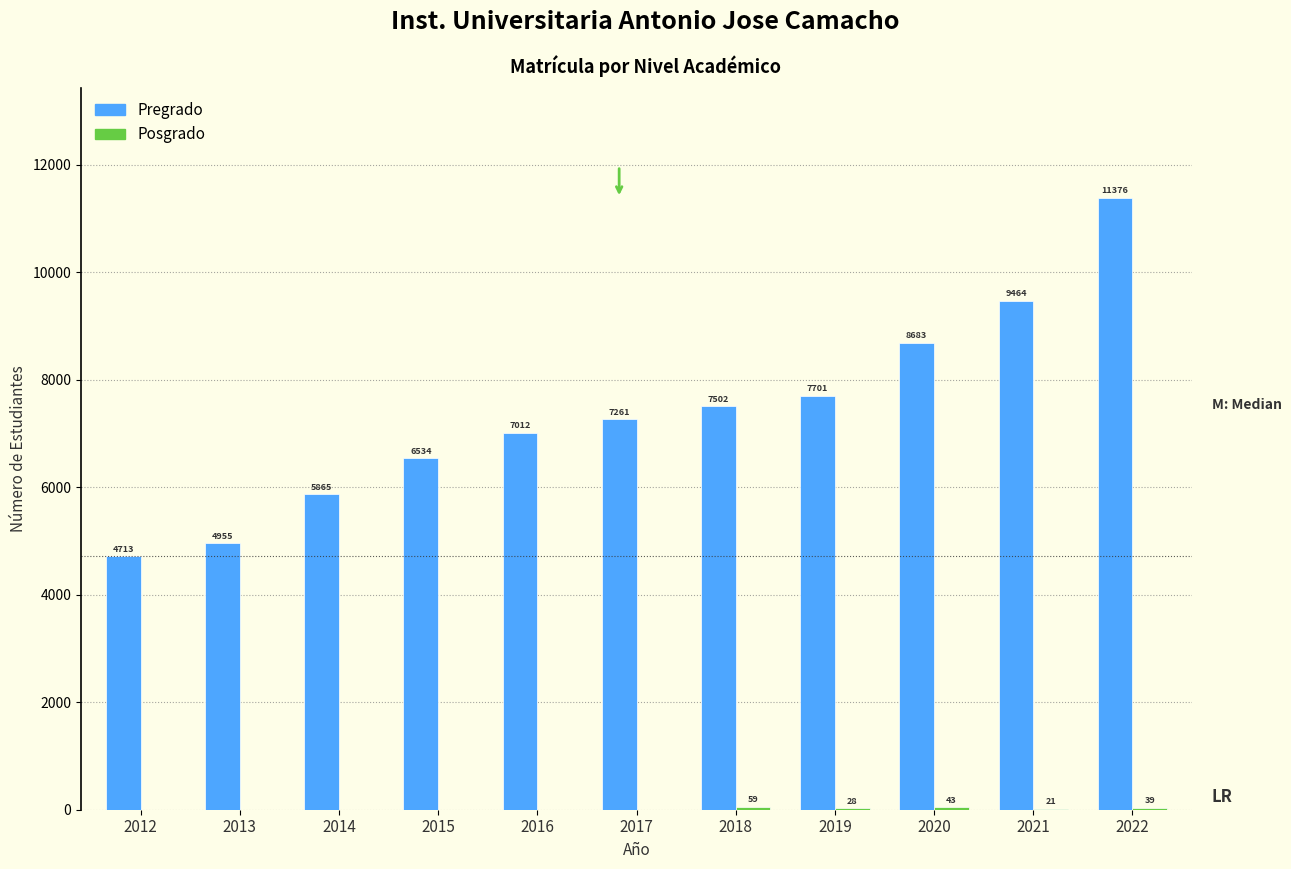

Which series changed the most between 2018 and 2019?

Pregrado